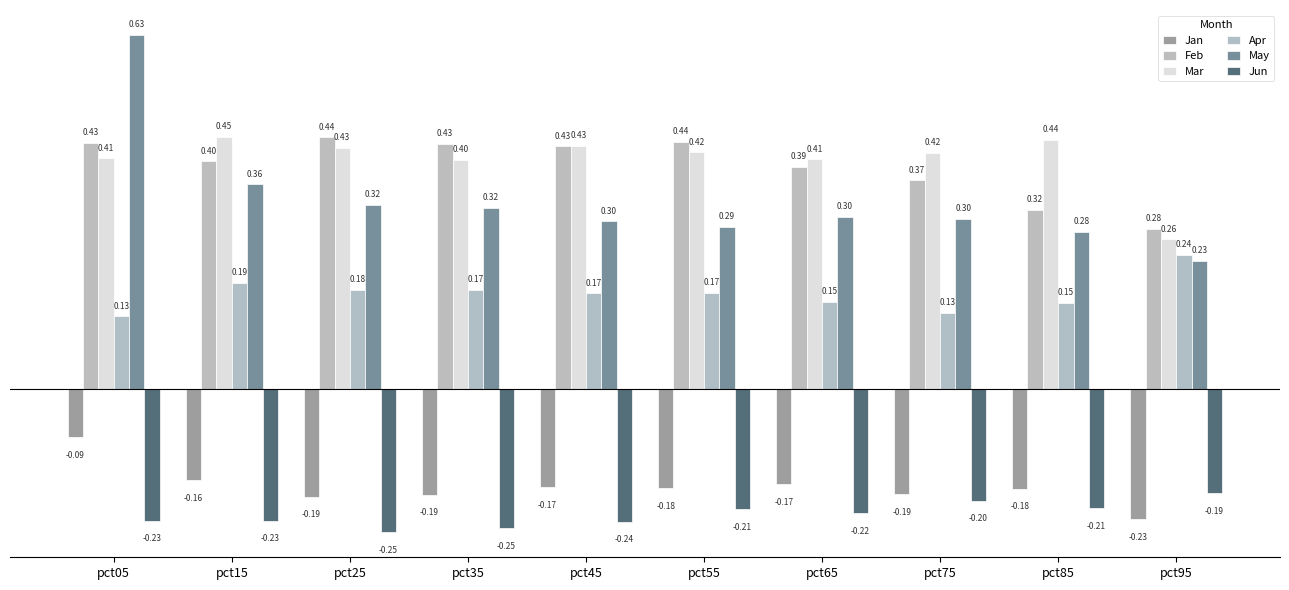

What is the lowest value of the Mar series?

0.3